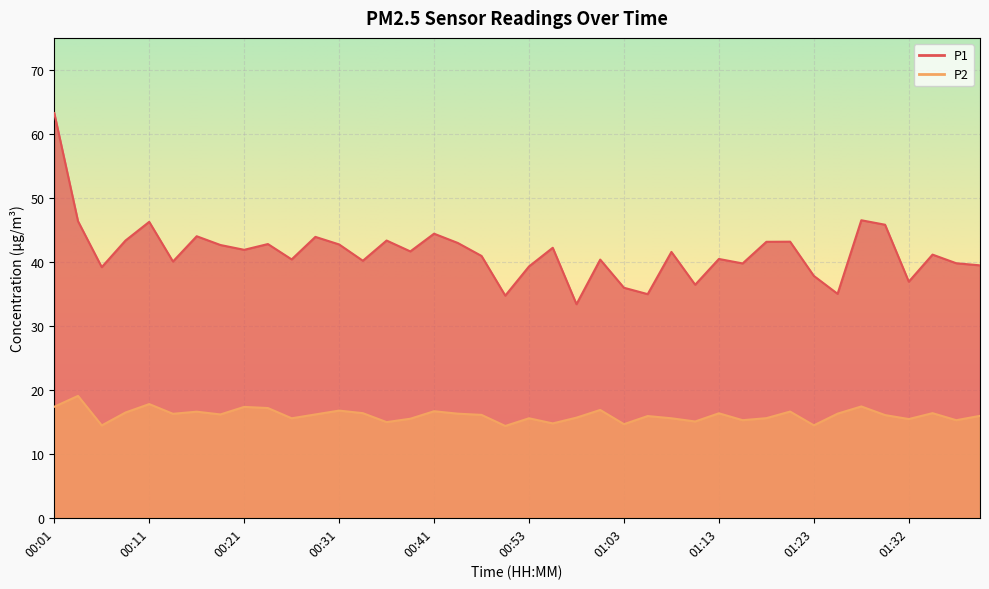

Read the P2 value at 00:11.

17.8